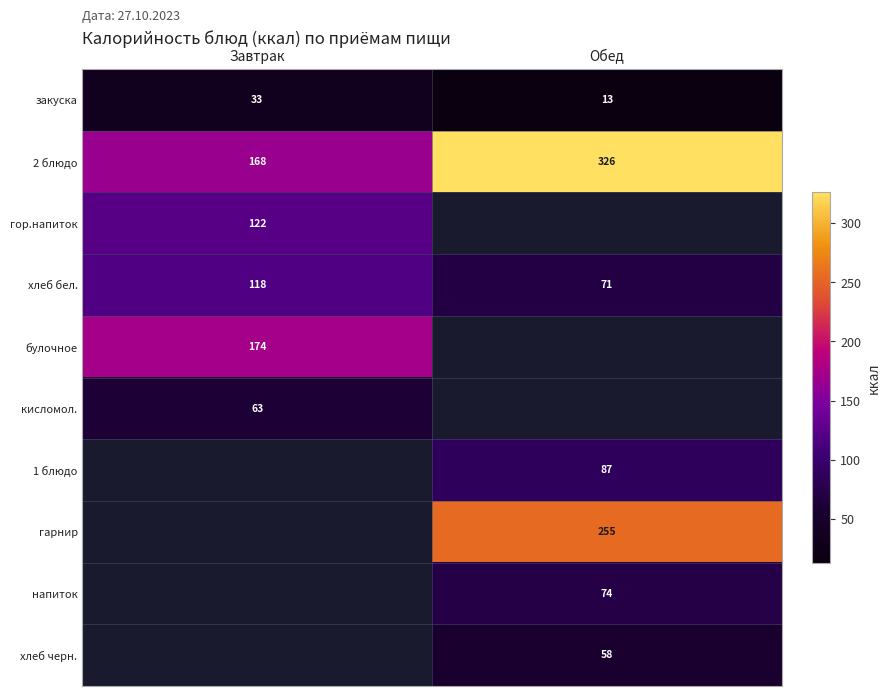

At which label is 2 блюдо closest to 247?

Завтрак